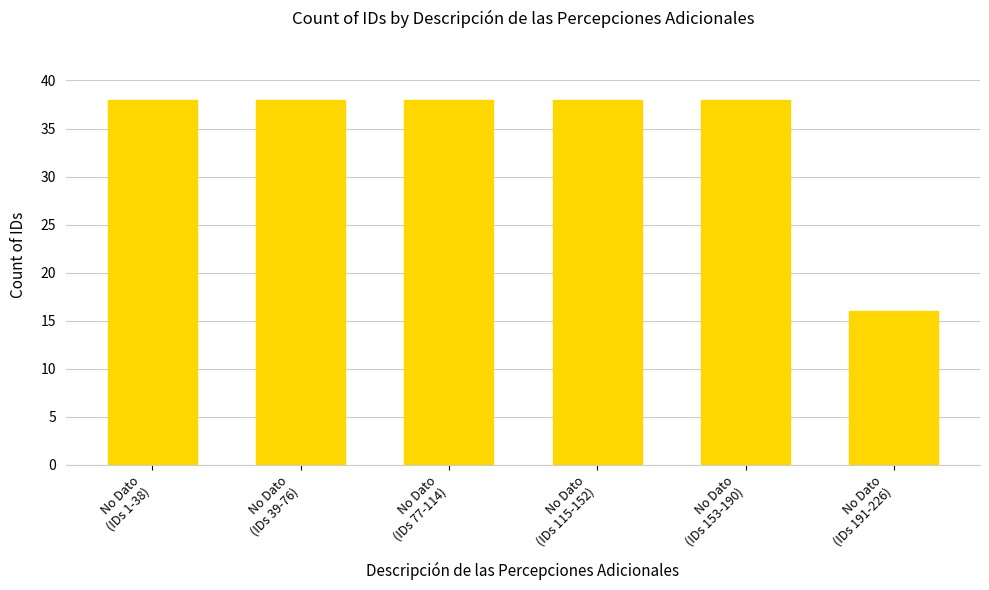

How many bars are there in total?

6